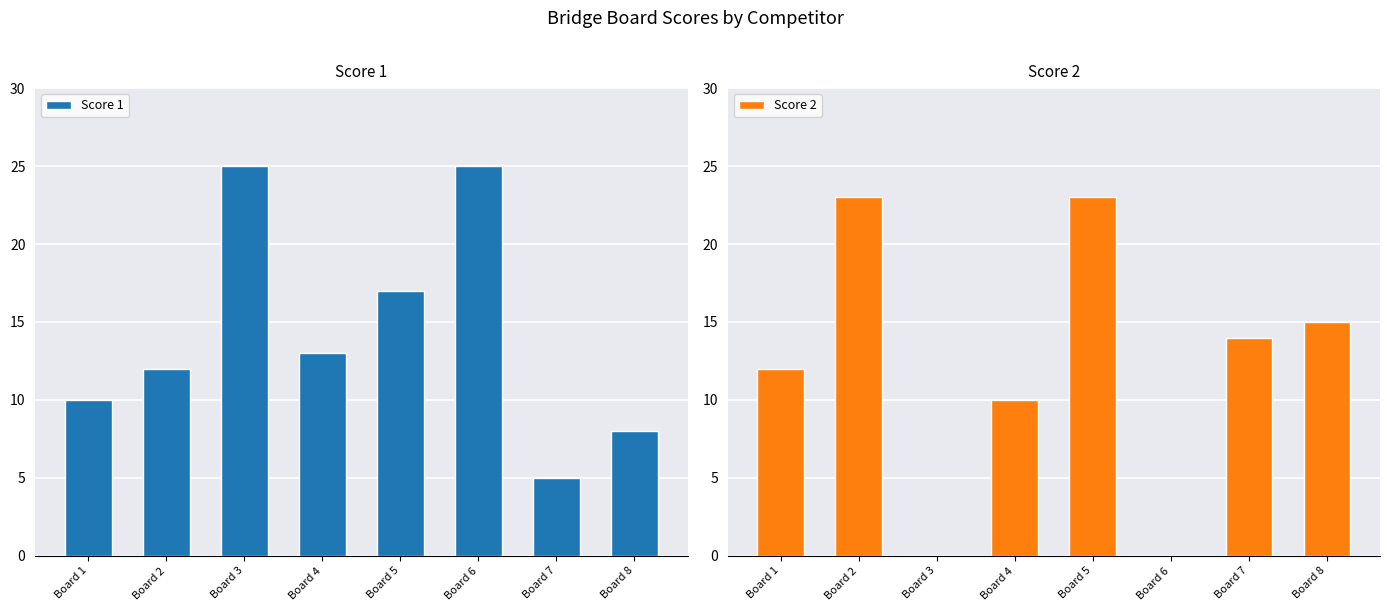

What is the total value across all series at Board 2?

35